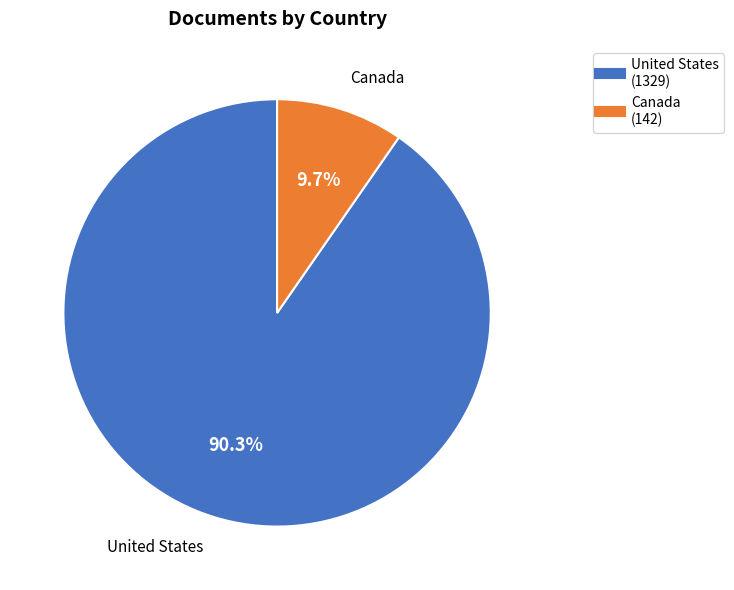

True or false: Canada accounts for 10% of the total.

True